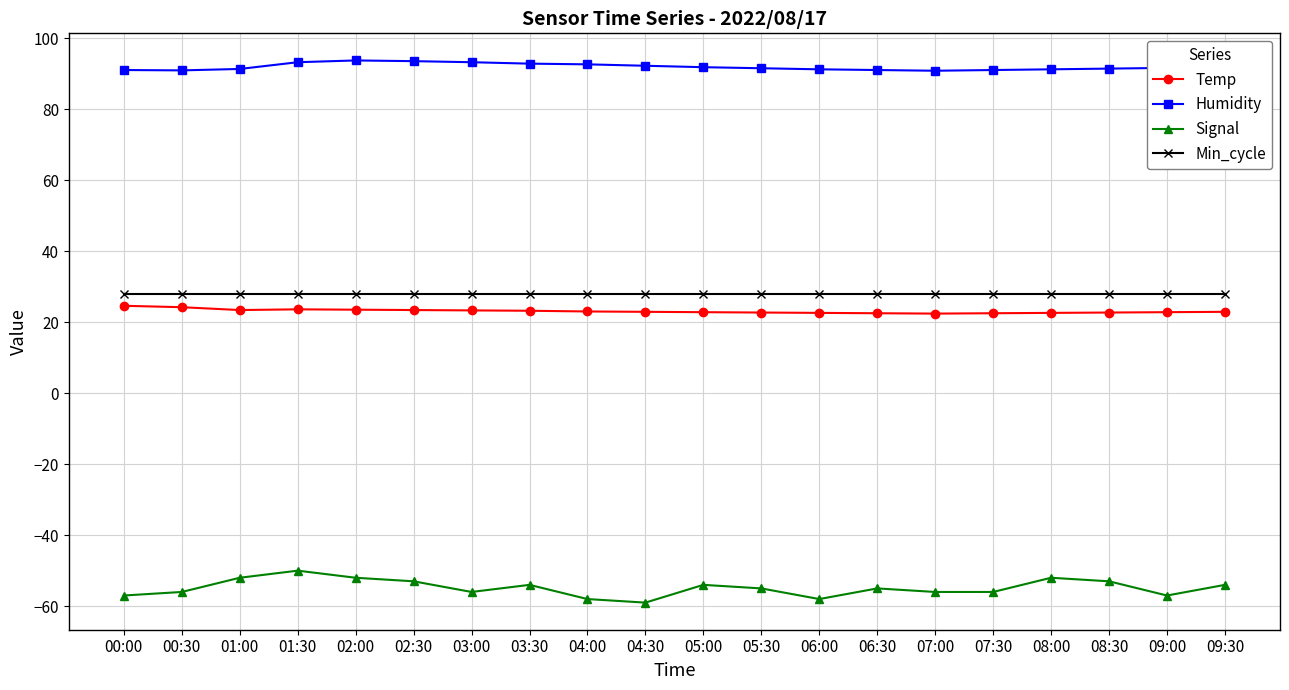

True or false: Temp has a value of 40.2 at 04:30.

False